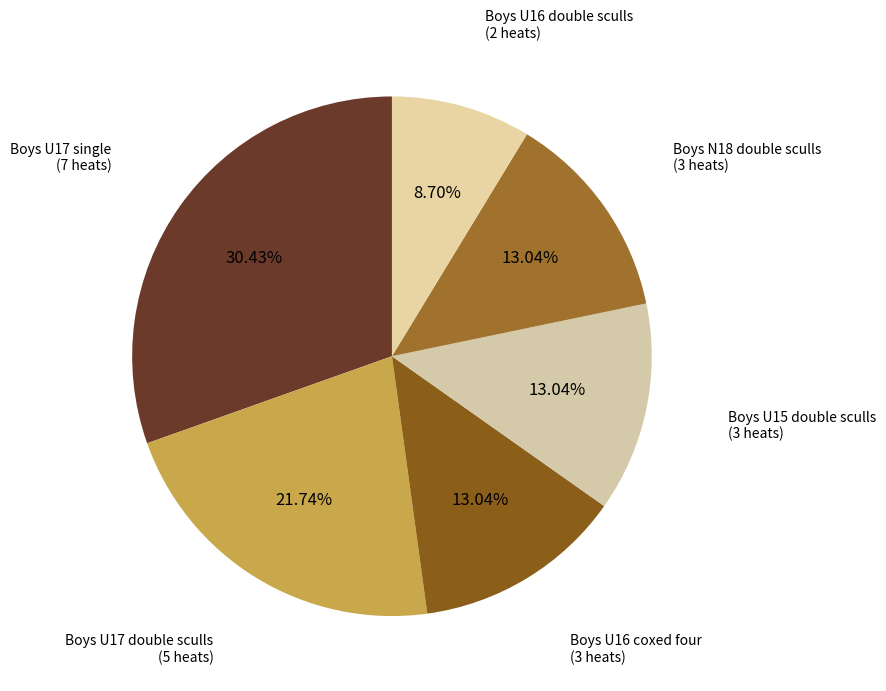

Is the sum of Boys N18 double sculls (3 heats) and Boys U17 double sculls (5 heats) greater than half?

No